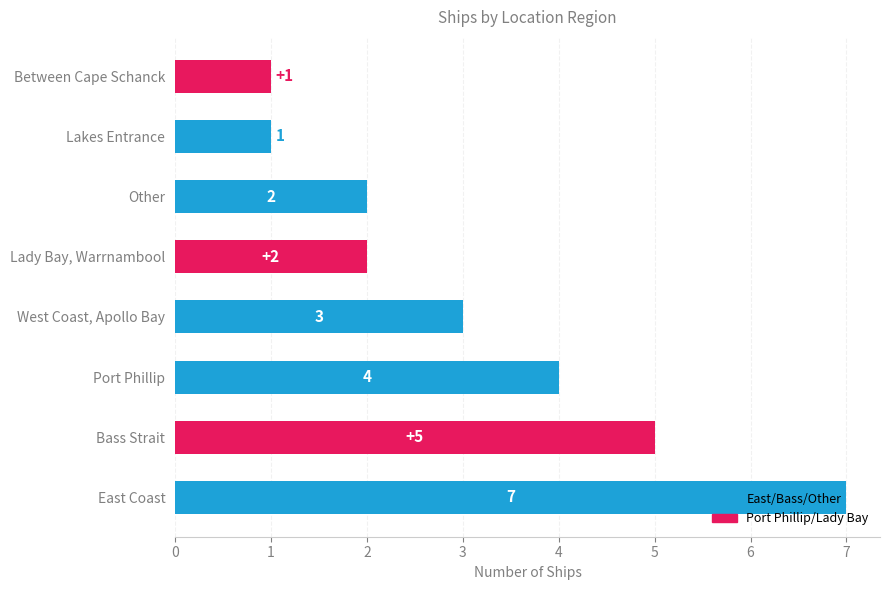

What is the change in value from Bass Strait to Other?

-3